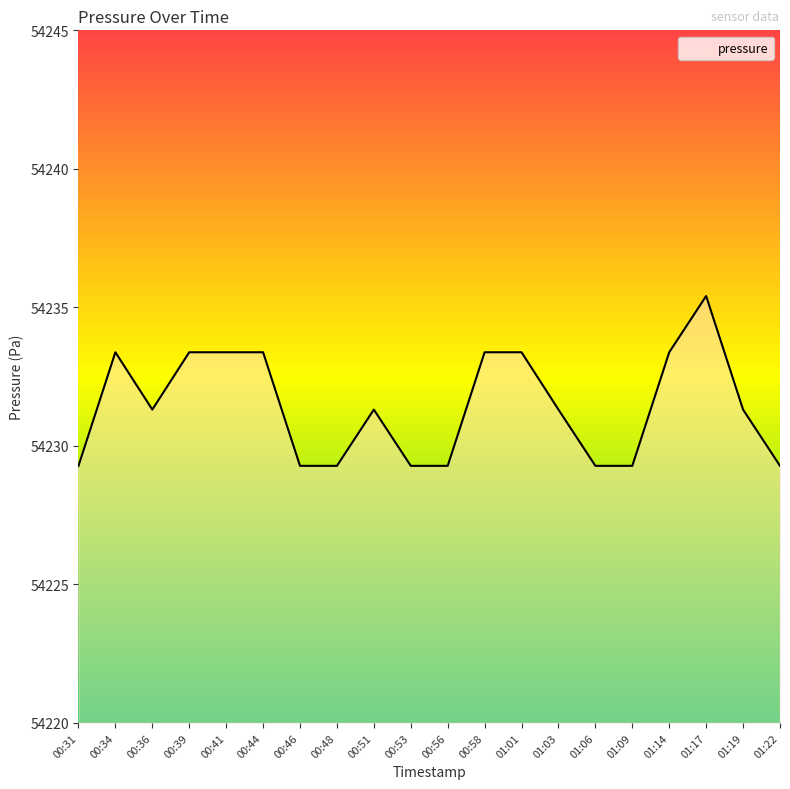

What is the minimum value shown in the chart?

54229.3